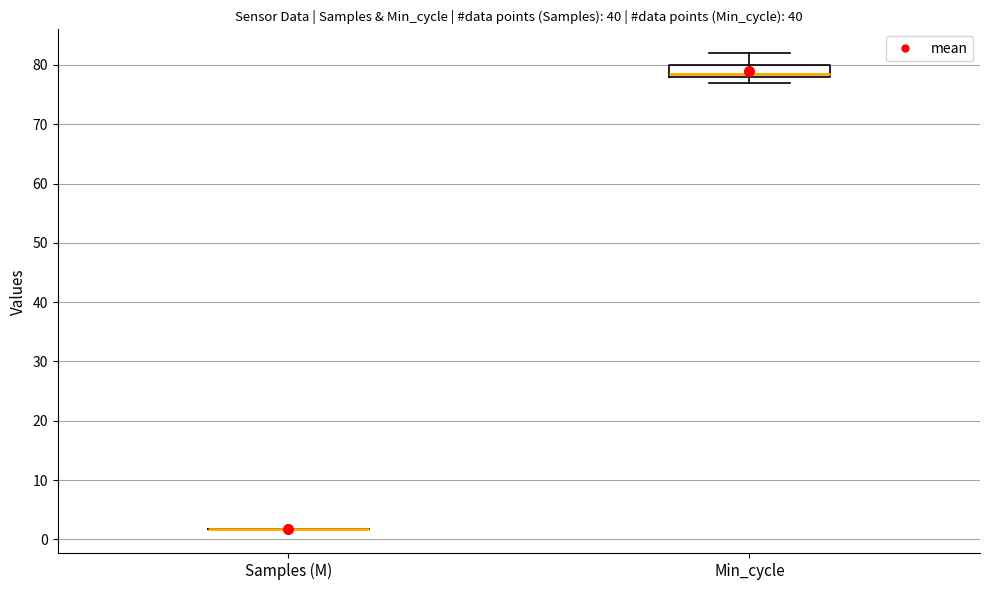

Where is the lower edge of the box for Min_cycle on the y-axis? The values are not printed on the chart, so give them approximately, as read against the axis.

78